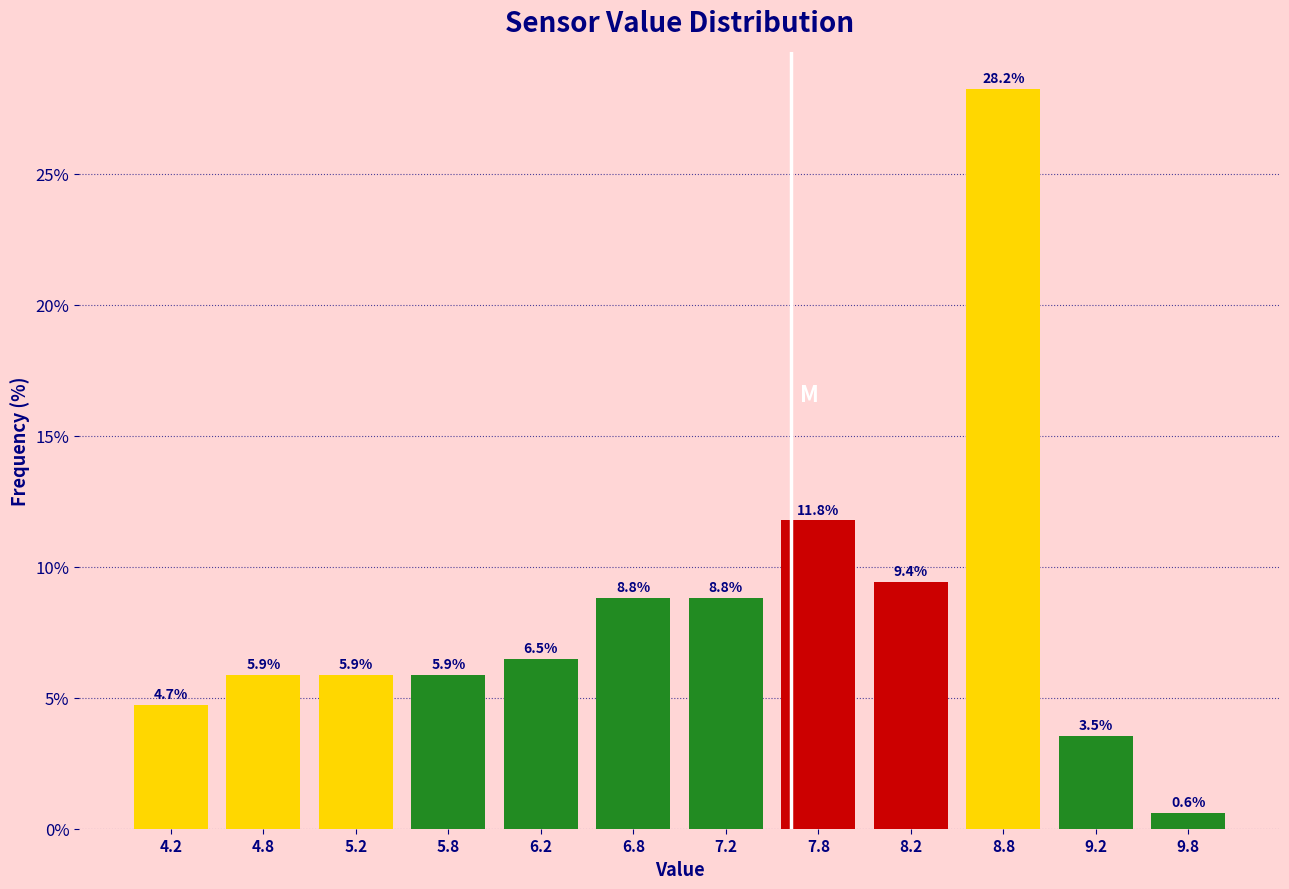

Reading left to right, transcribe this chart: for each bar, give the range it covers on the x-axis and its height.

4.0 to 4.5: 4.7
4.5 to 5.0: 5.9
5.0 to 5.5: 5.9
5.5 to 6.0: 5.9
6.0 to 6.5: 6.5
6.5 to 7.0: 8.8
7.0 to 7.5: 8.8
7.5 to 8.0: 11.8
8.0 to 8.5: 9.4
8.5 to 9.0: 28.2
9.0 to 9.5: 3.5
9.5 to 10.0: 0.6